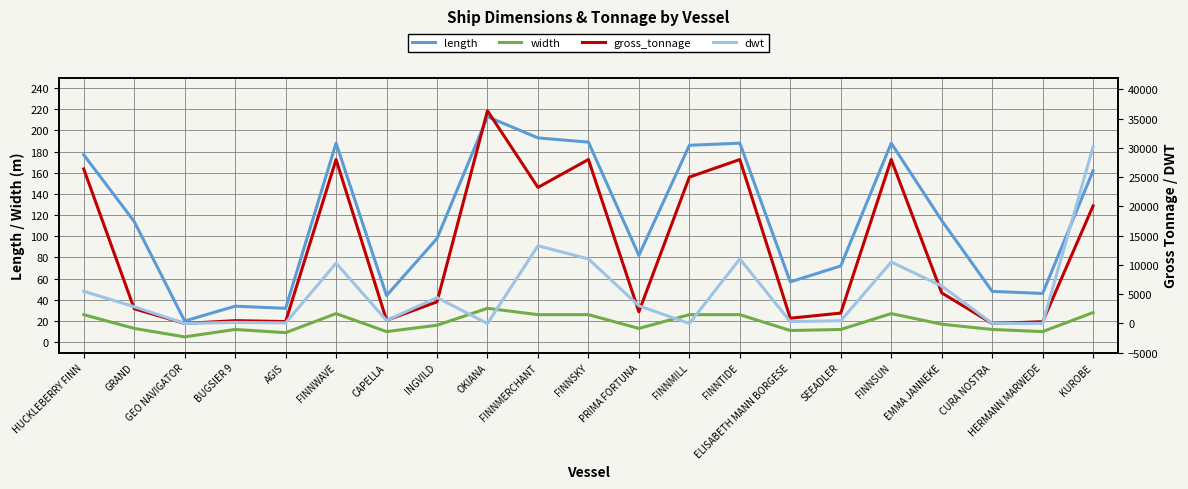

How many distinct data groups are displayed?

4